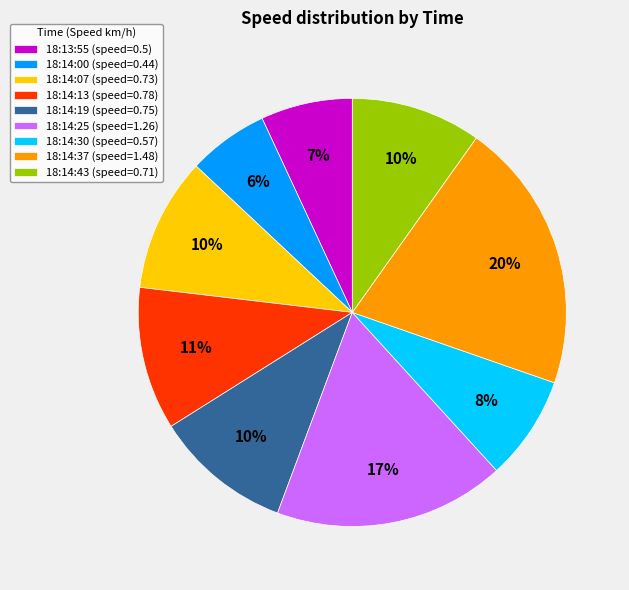

Is there any slice that represents more than half of the pie?

No